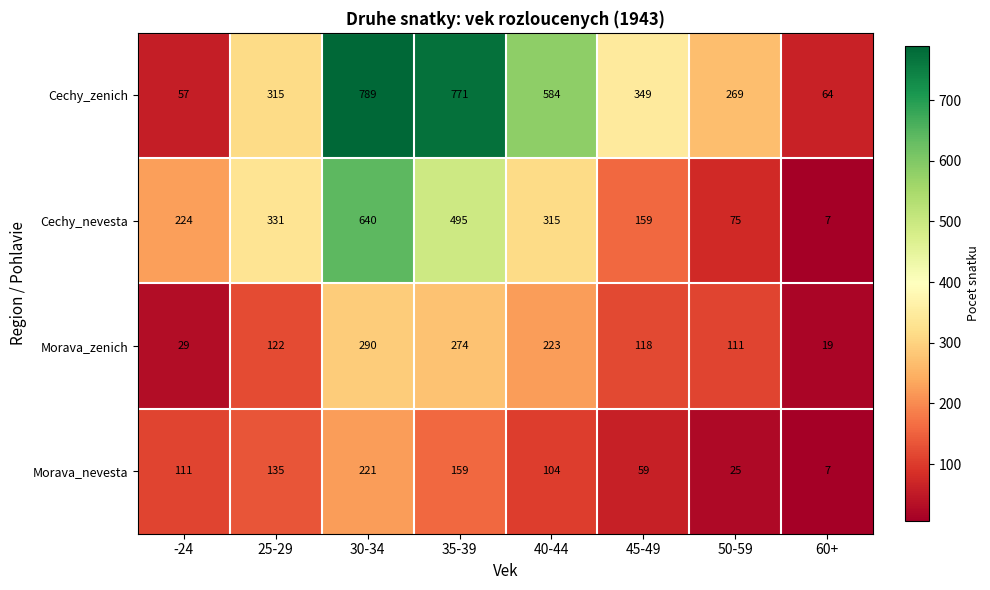

What is the total value across all series at 30-34?

1940